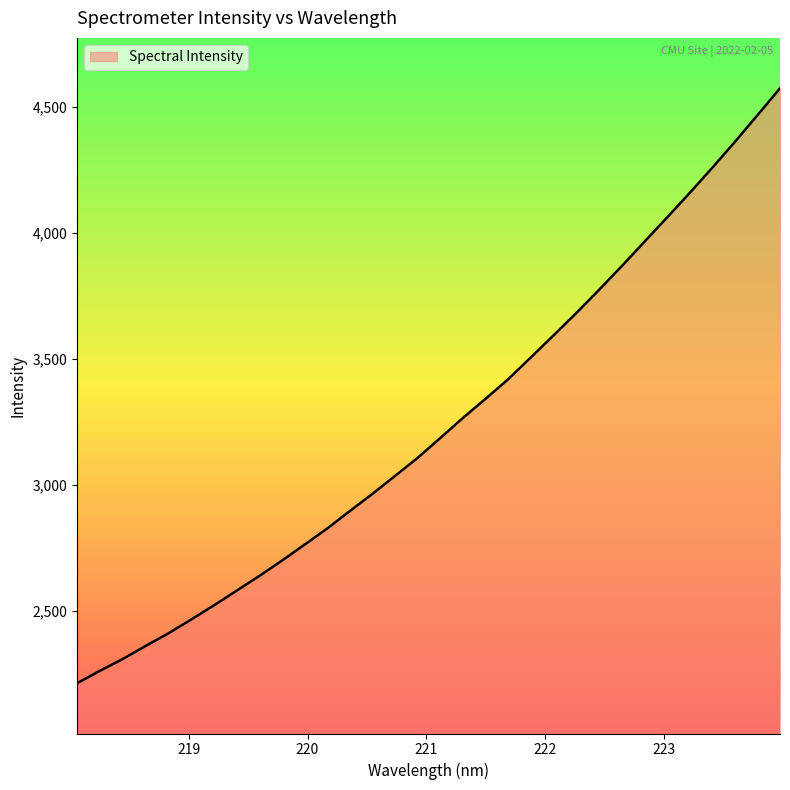

What is the difference between the maximum and minimum values?

2361.2